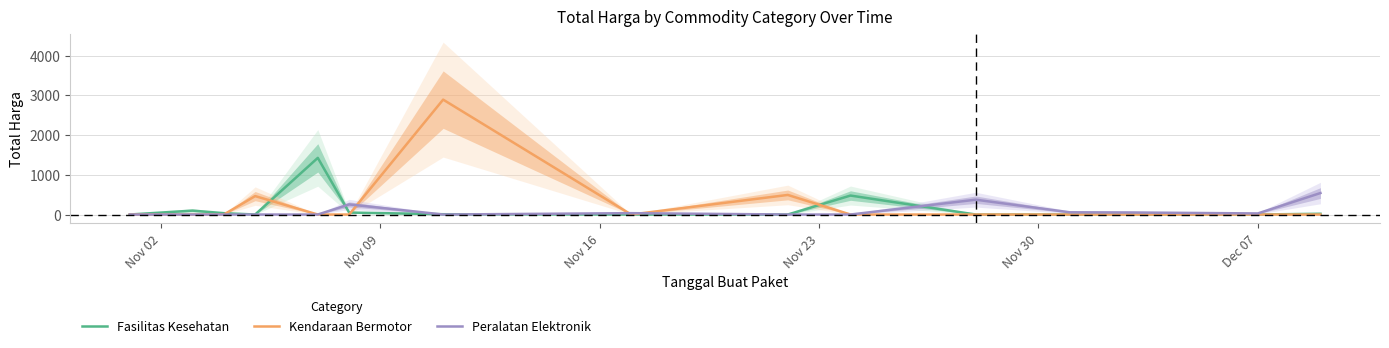

Which series has the largest range (max minus min)?

Kendaraan Bermotor